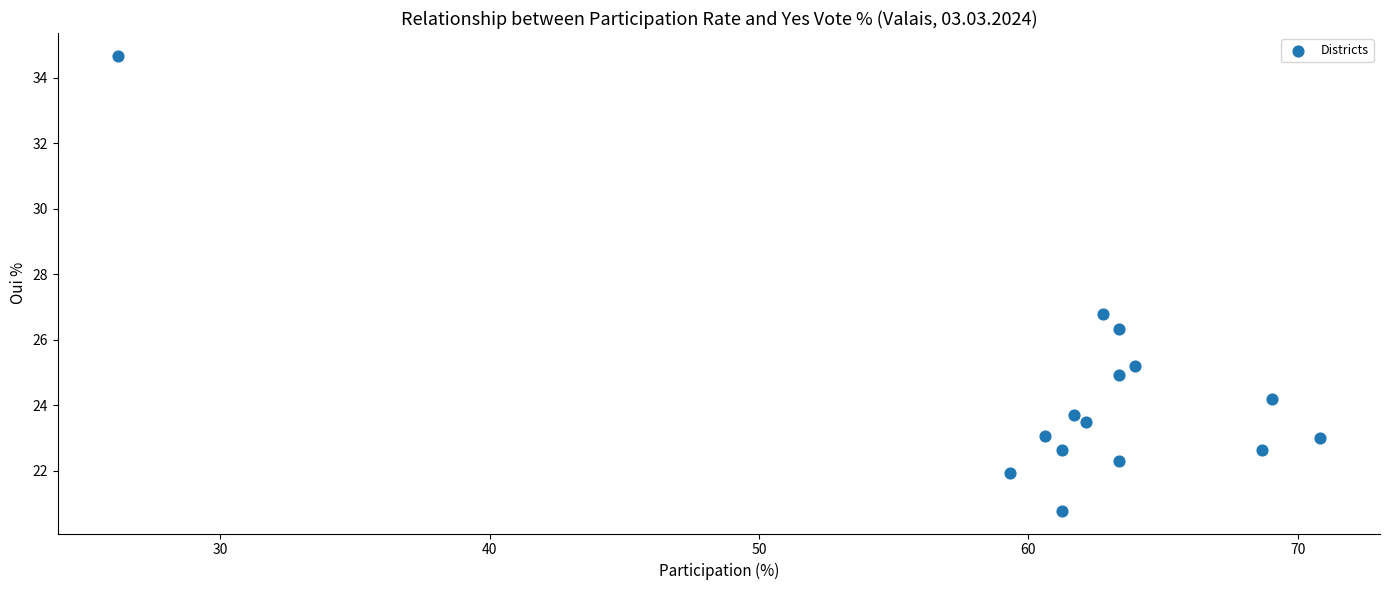

What Y value in the scatter plot is closest to 27?

26.8